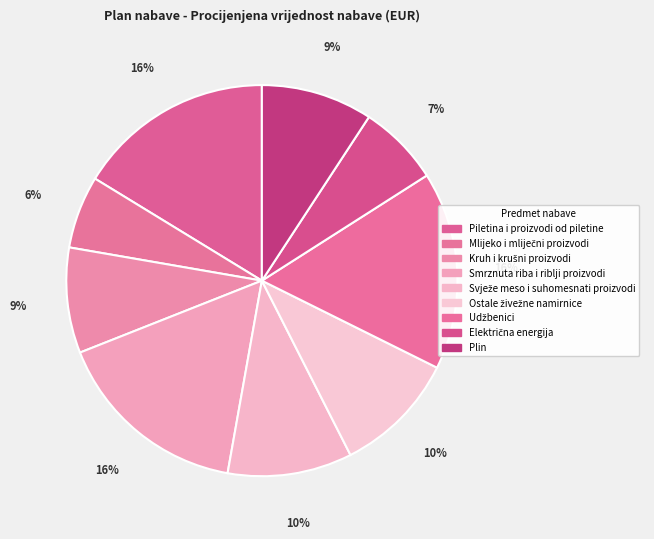

What percentage is the Plin slice, to the nearest percent?

9%